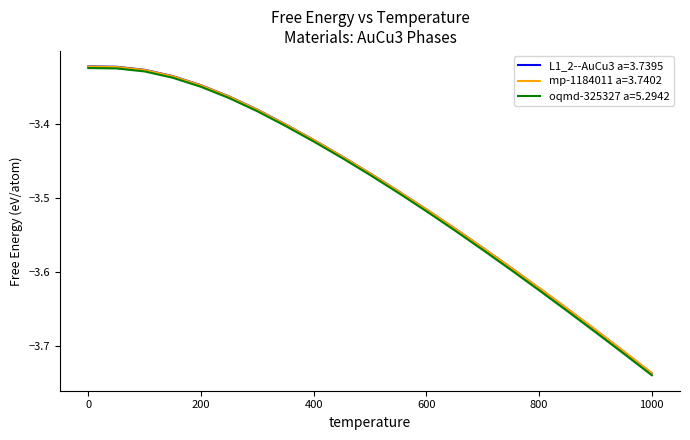

True or false: oqmd-325327 a=5.2942 and mp-1184011 a=3.7402 cross at least once.

False